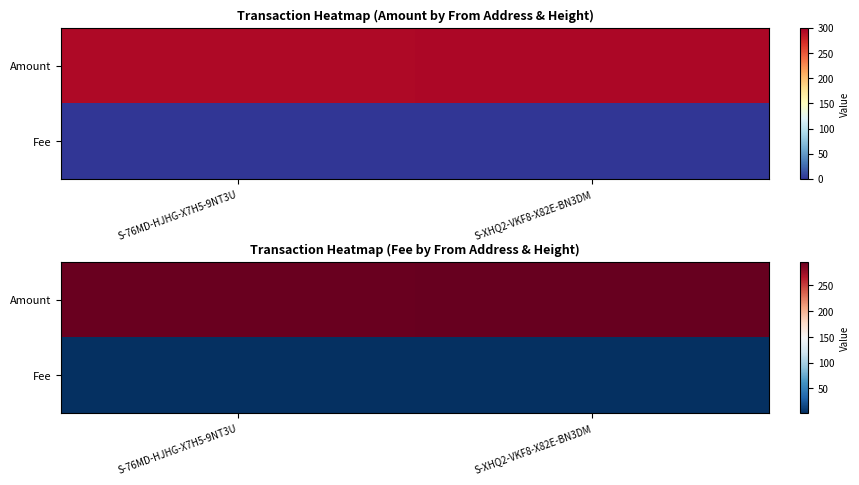

What is the difference between the highest and lowest values at S-XHQ2-VKF8-X82E-BN3DM?

293.3